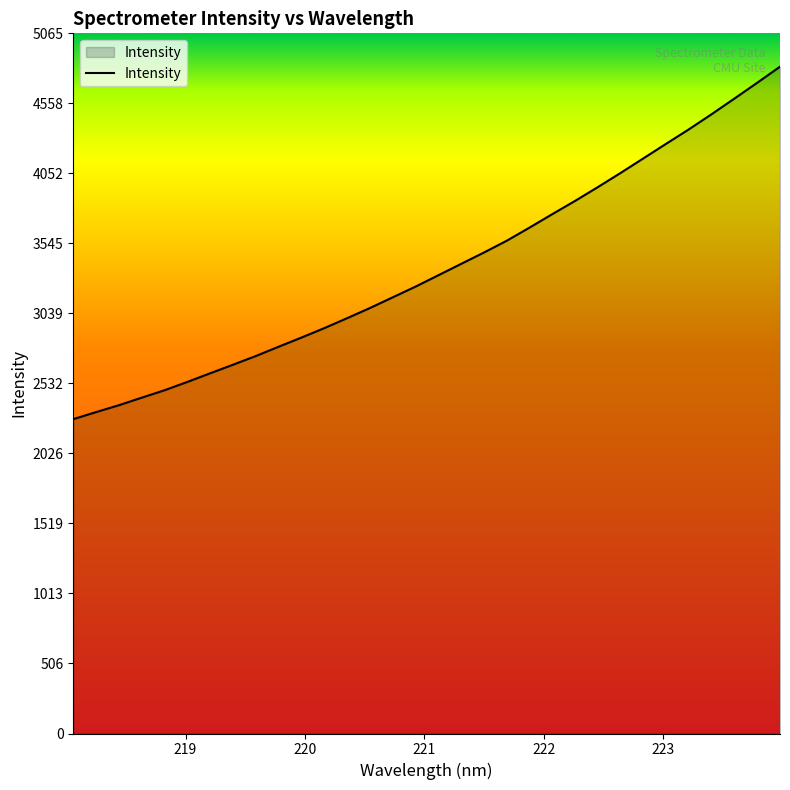

What is the smallest value displayed?

2274.0